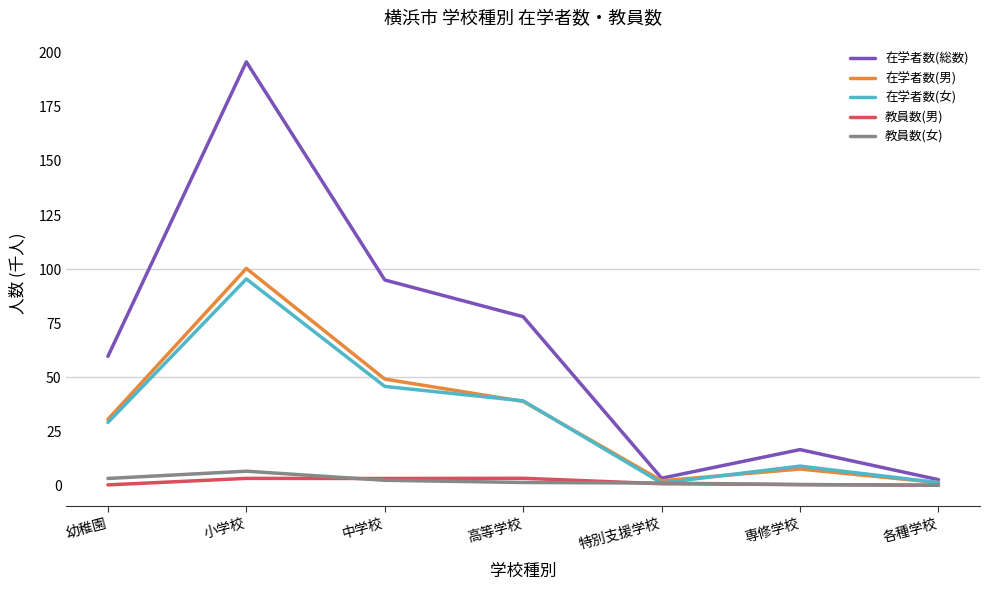

How many lines are shown in the chart?

5